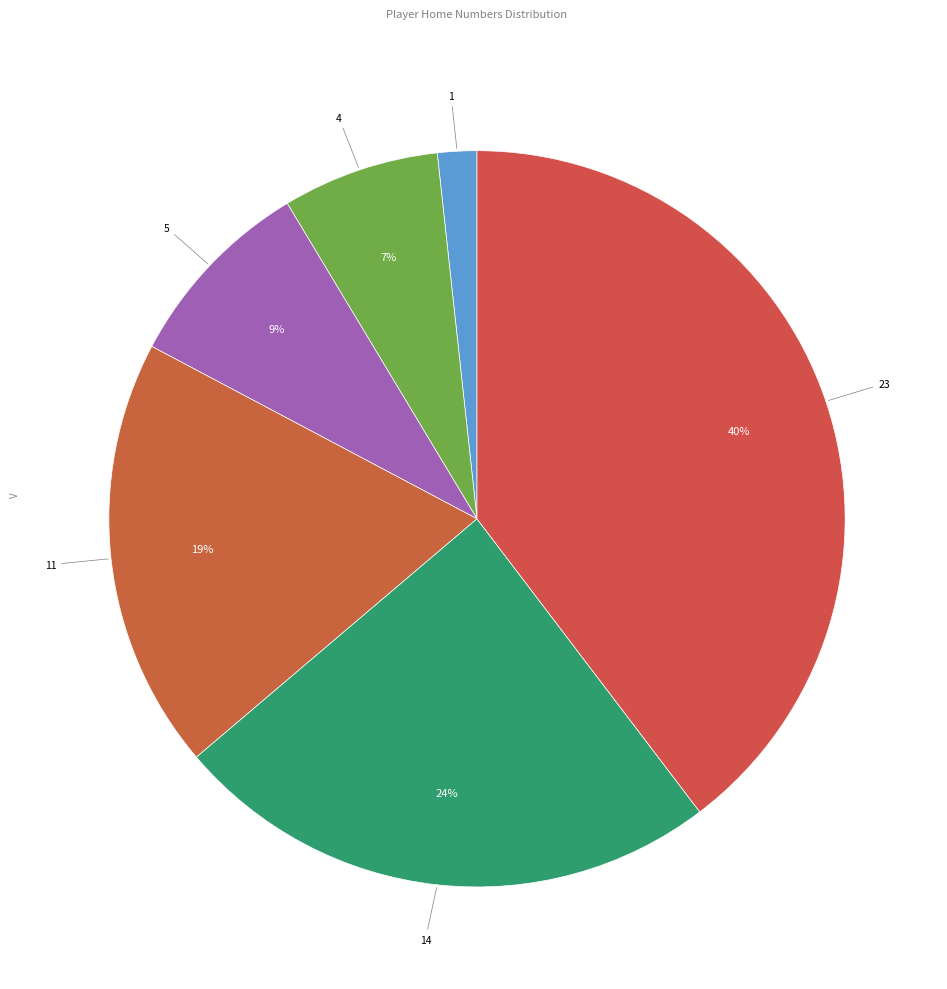

Count the number of slices in the pie.

6